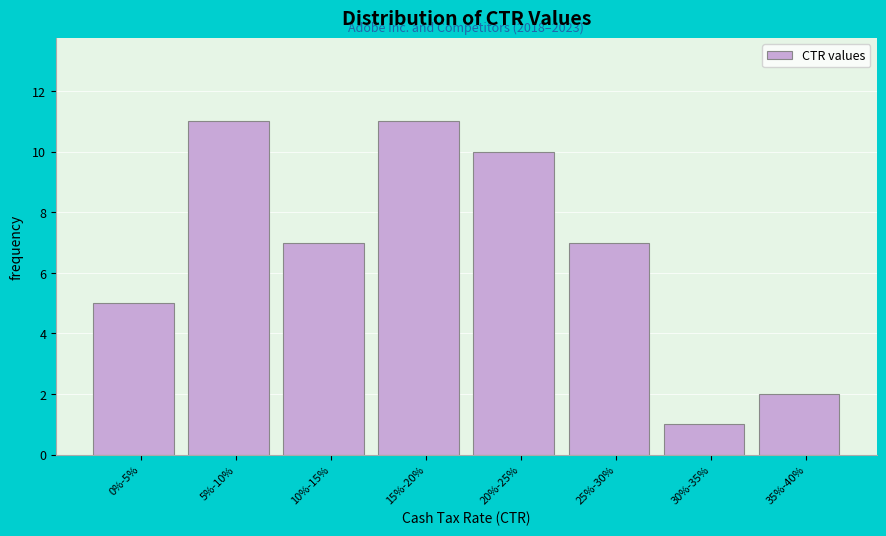

Reading left to right, what are all the values shown in this chart?

5	11	7	11	10	7	1	2